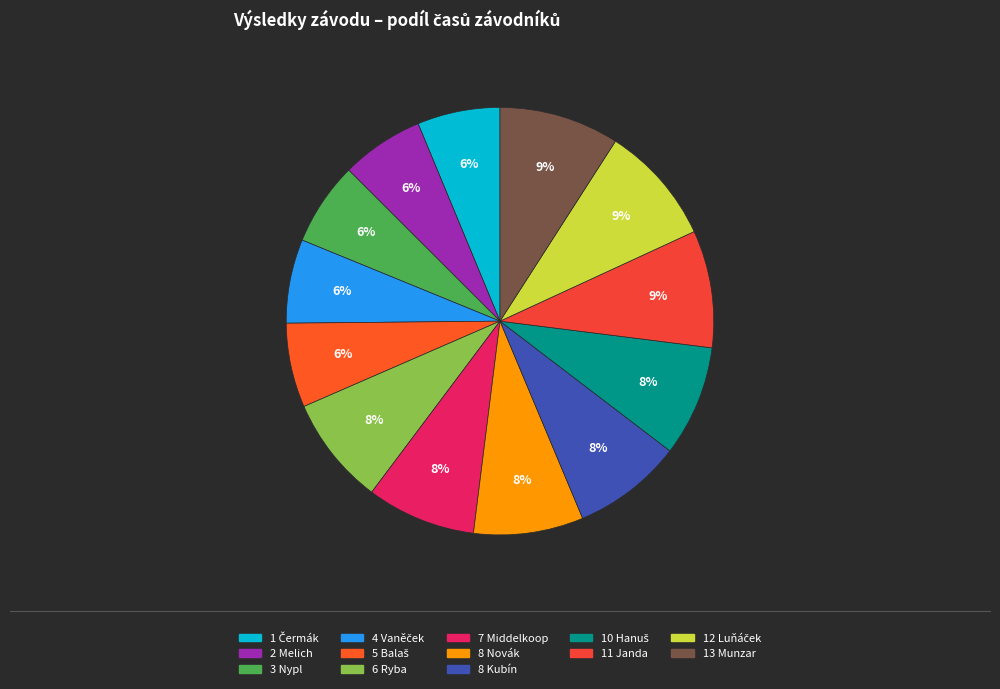

Is the sum of 6 Ryba and 11 Janda greater than half?

No